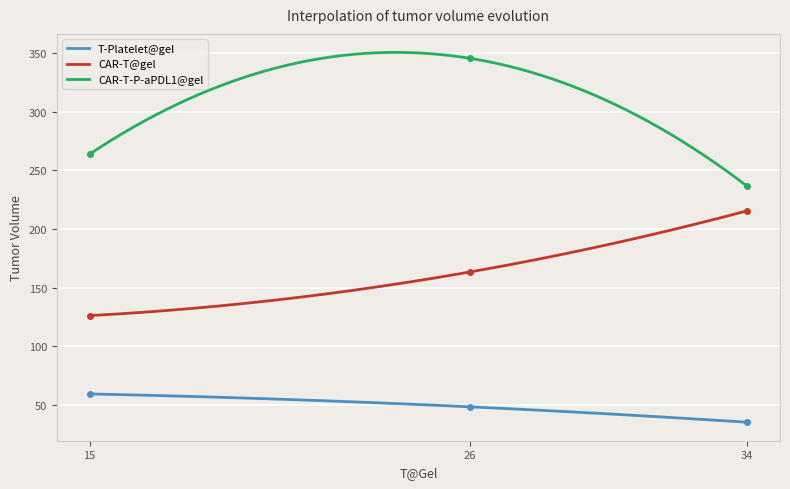

Is the value of T-Platelet@gel at 15 greater than the value of CAR-T@gel at 15?

No